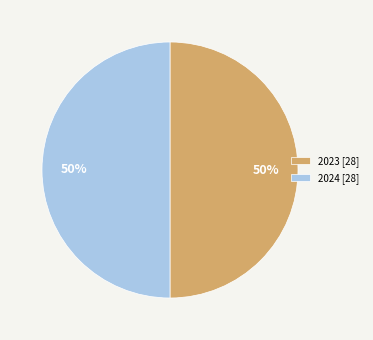

Combined, do 2024 [28] and 2023 [28] account for over 50%?

Yes